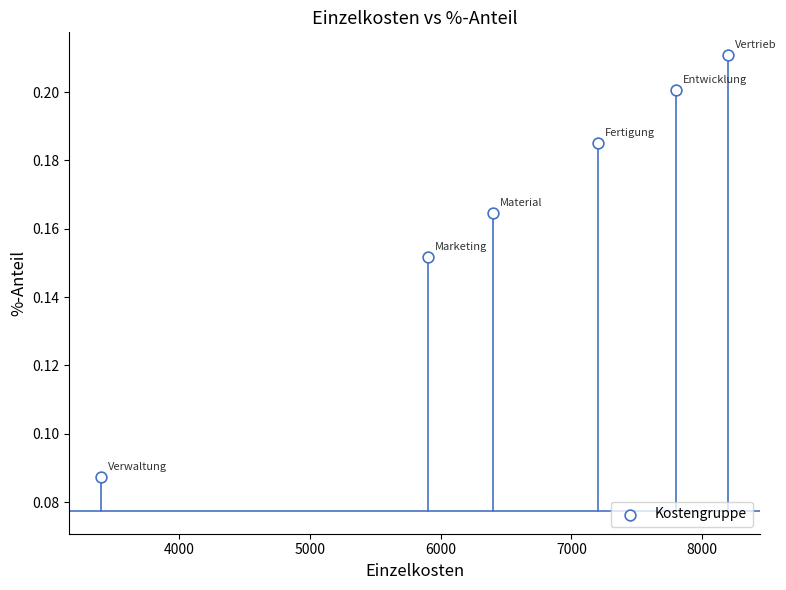

What is the range of X values (max minus min)?

4800.0